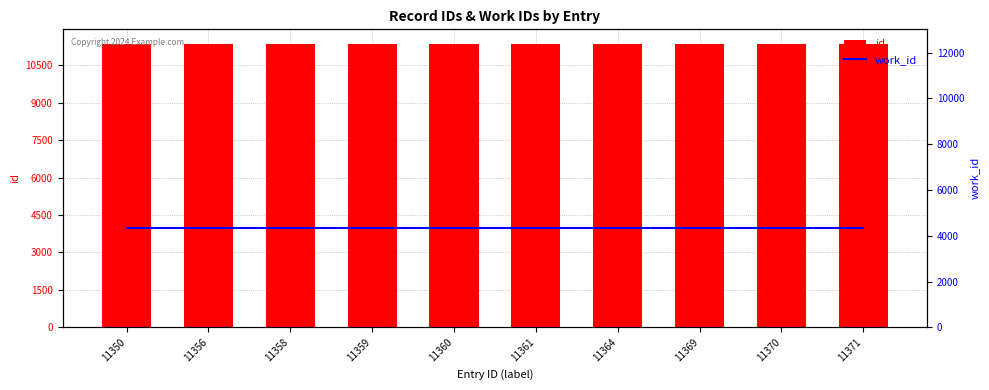

What value does the work_id series have at 11358?

4339